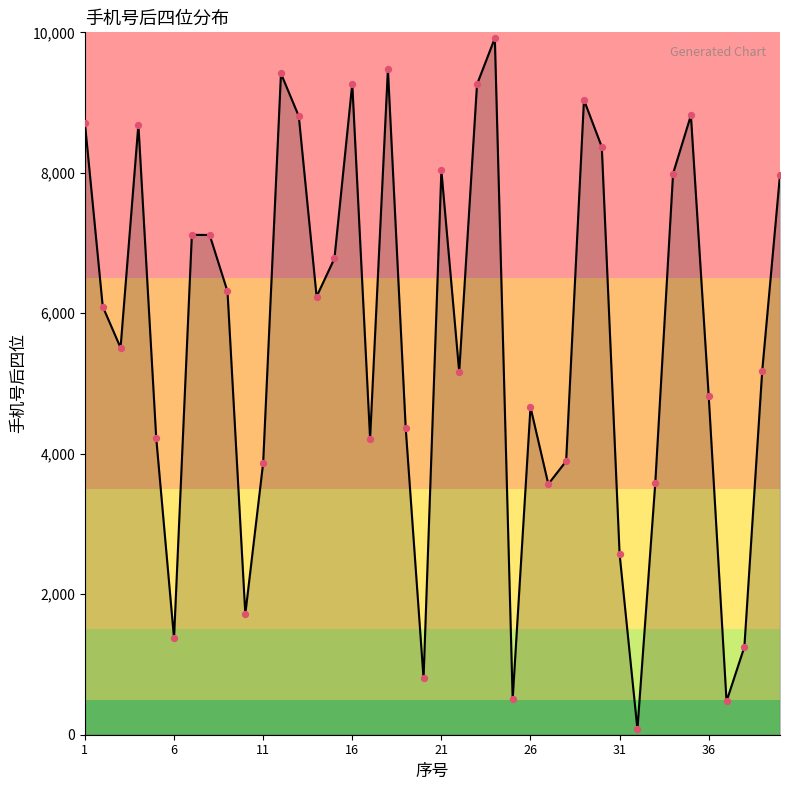

What is the difference between the maximum and minimum values?

9838